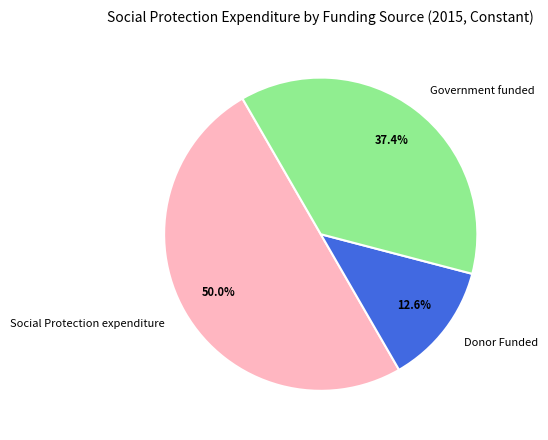

What percentage is the Donor Funded slice, to the nearest percent?

13%